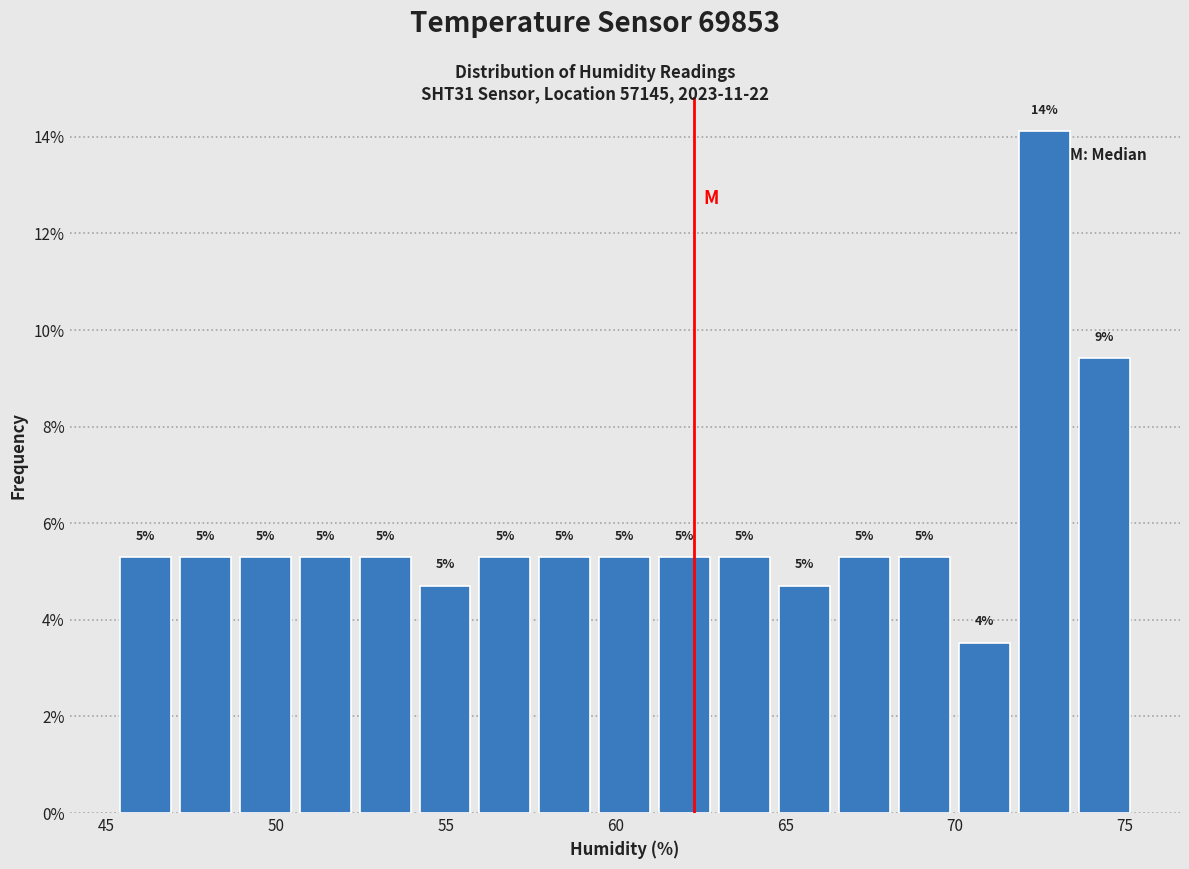

Read against the x-axis, roughly where is the centre of the tallest bar?

72.5